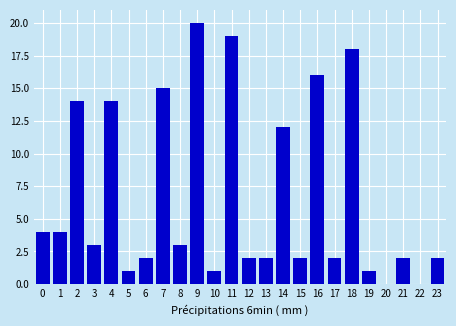

Reading left to right, what are all the values shown in this chart?

0=4	1=4	2=14	3=3	4=14	5=1	6=2	7=15	8=3	9=20	10=1	11=19	12=2	13=2	14=12	15=2	16=16	17=2	18=18	19=1	20=0	21=2	22=0	23=2